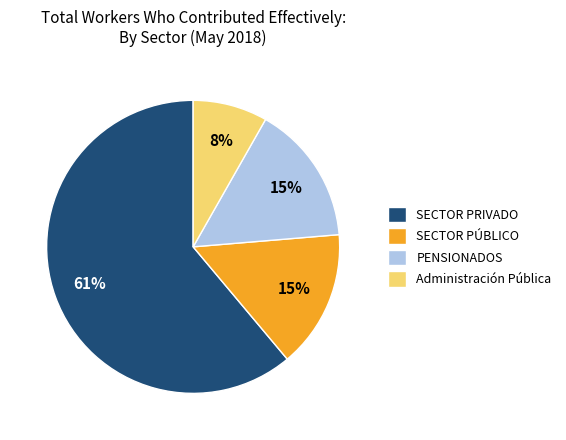

How many slices are in this pie chart?

4